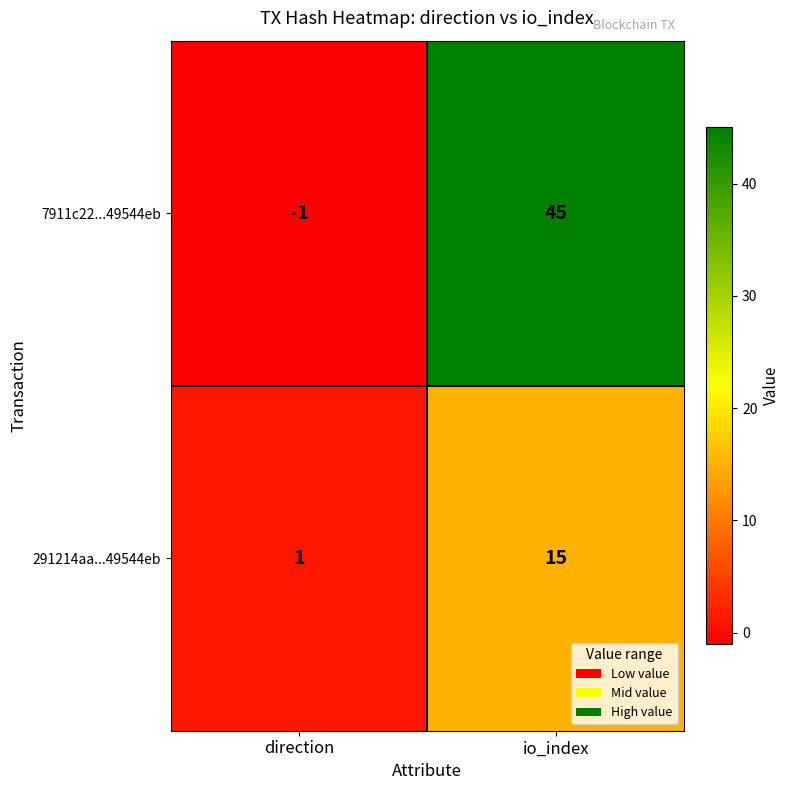

What is the difference between the highest and lowest values at direction?

2